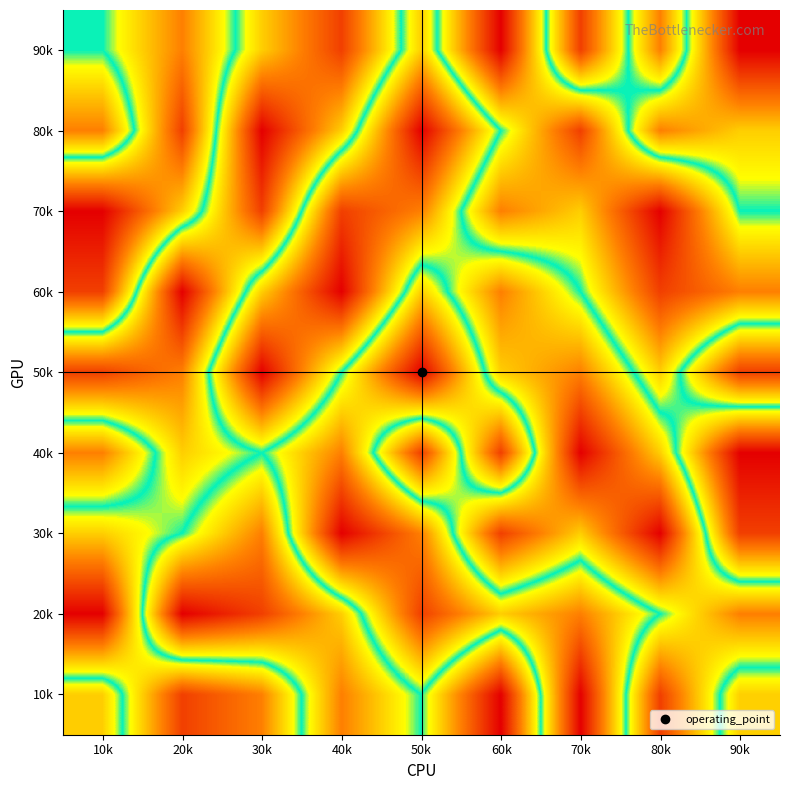

Reading right to left, transcribe all the data shown in this chart.

90k: 90k=9	80k=3	70k=8	60k=1	50k=6	40k=2	30k=4	20k=7	10k=5
80k: 90k=6	80k=7	70k=2	60k=5	50k=9	40k=4	30k=1	20k=8	10k=3
70k: 90k=5	80k=1	70k=4	60k=3	50k=7	40k=8	30k=2	20k=6	10k=9
60k: 90k=3	80k=2	70k=5	60k=7	50k=4	40k=9	30k=6	20k=1	10k=8
50k: 90k=8	80k=4	70k=7	60k=6	50k=1	40k=5	30k=9	20k=3	10k=2
40k: 90k=1	80k=6	70k=9	60k=2	50k=8	40k=3	30k=5	20k=4	10k=7
30k: 90k=2	80k=9	70k=6	60k=8	50k=3	40k=1	30k=7	20k=5	10k=4
20k: 90k=7	80k=5	70k=3	60k=4	50k=2	40k=6	30k=8	20k=9	10k=1
10k: 90k=4	80k=8	70k=1	60k=9	50k=5	40k=7	30k=3	20k=2	10k=6